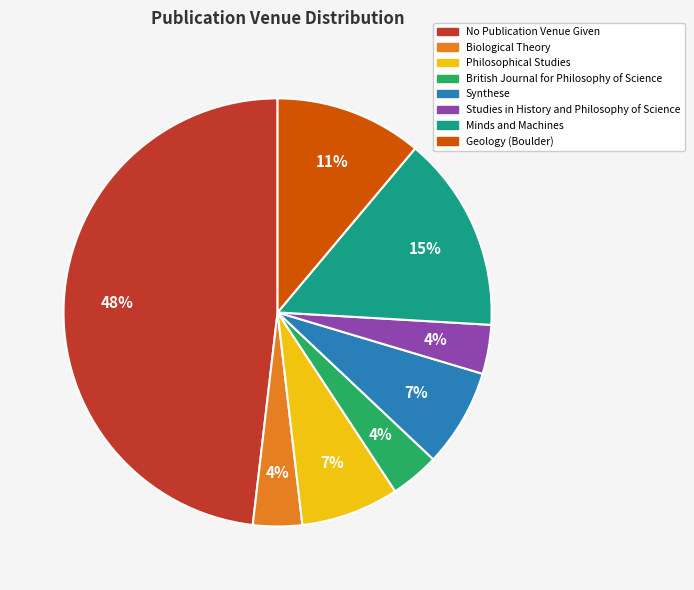

True or false: Philosophical Studies accounts for 21% of the total.

False